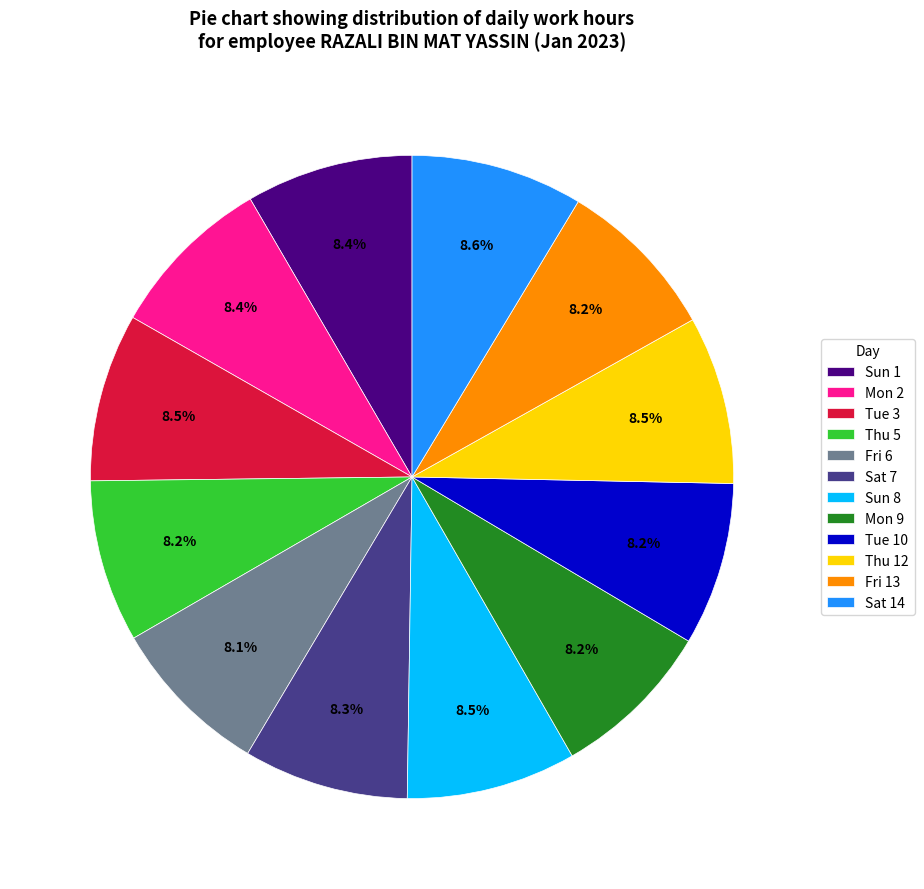

What is the total percentage of Mon 2 and Fri 13?

16.6%